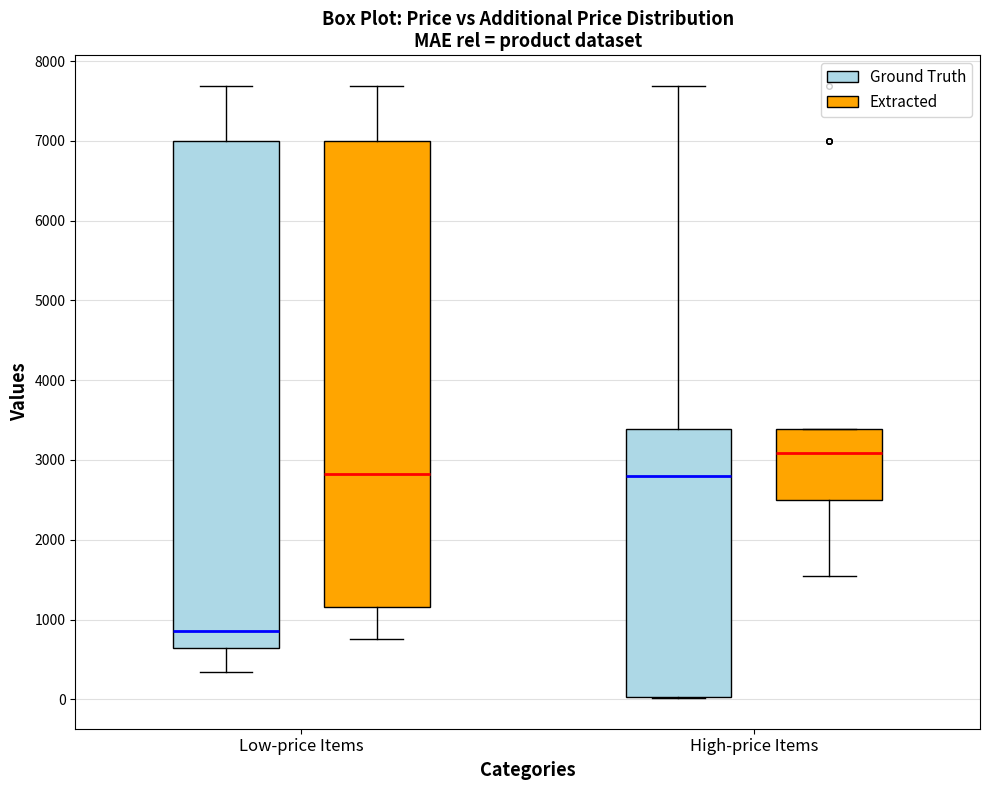

Which box has the lowest median line?

Low-price Items (Ground Truth)